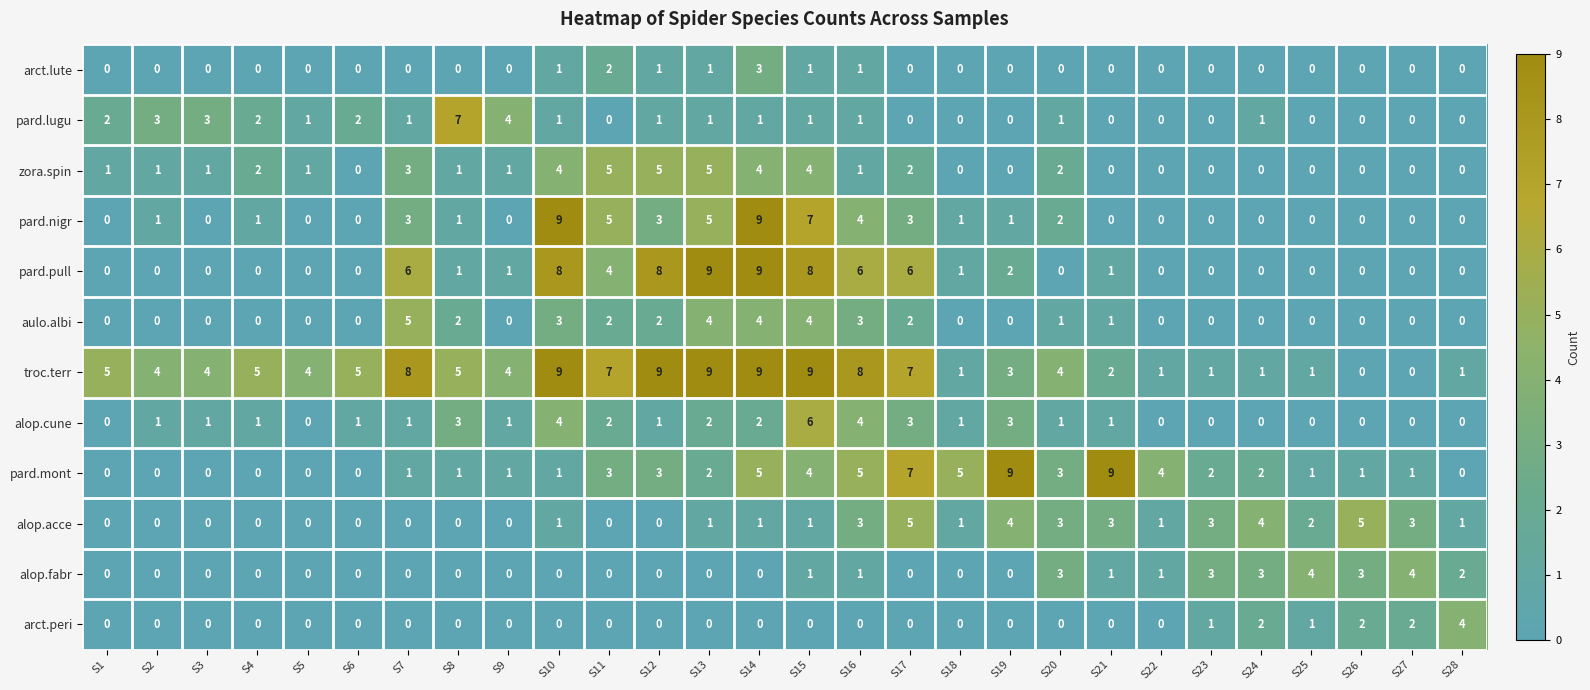

What is the difference between the second highest and second lowest values in the troc.terr series?

9